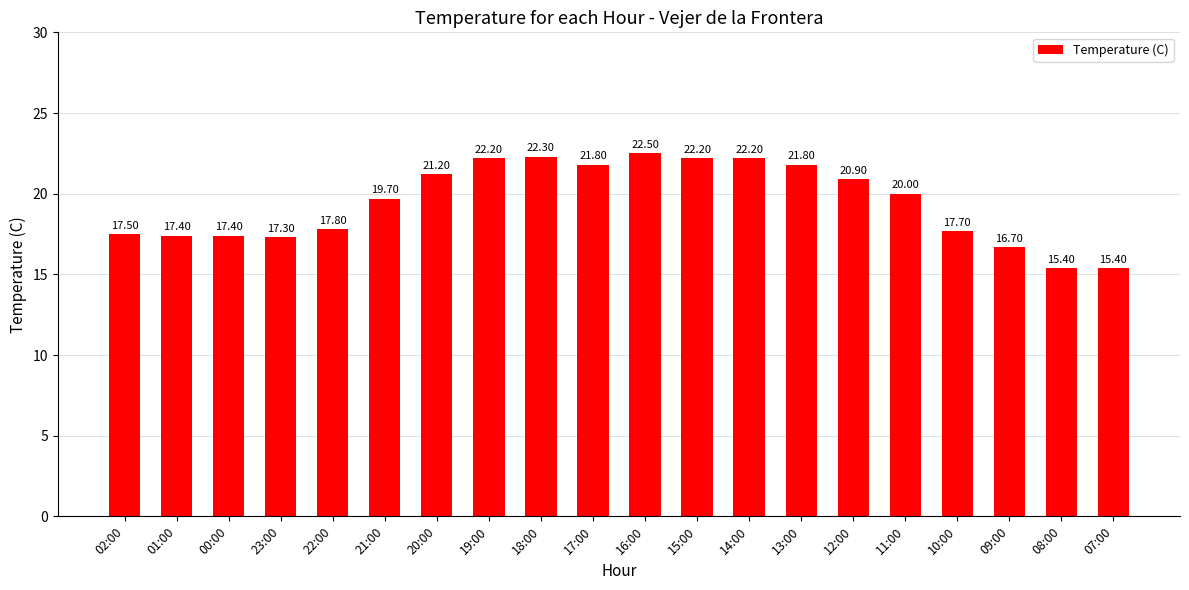

How many distinct data groups are displayed?

1